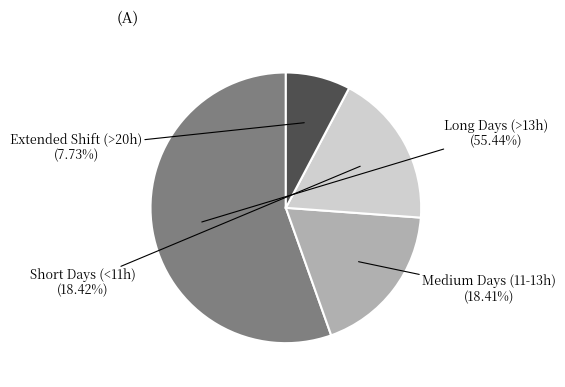

Is there any slice that represents more than half of the pie?

Yes